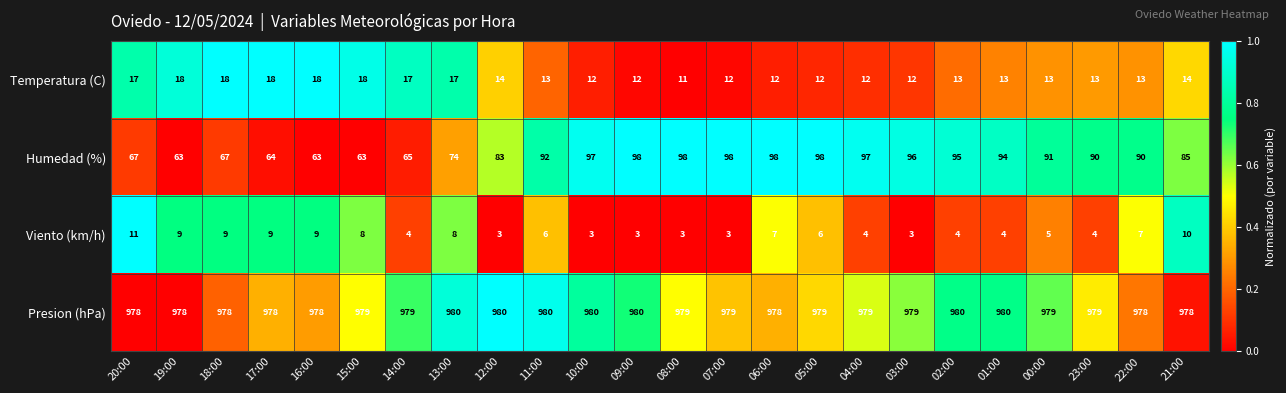

What is the greatest value displayed?

980